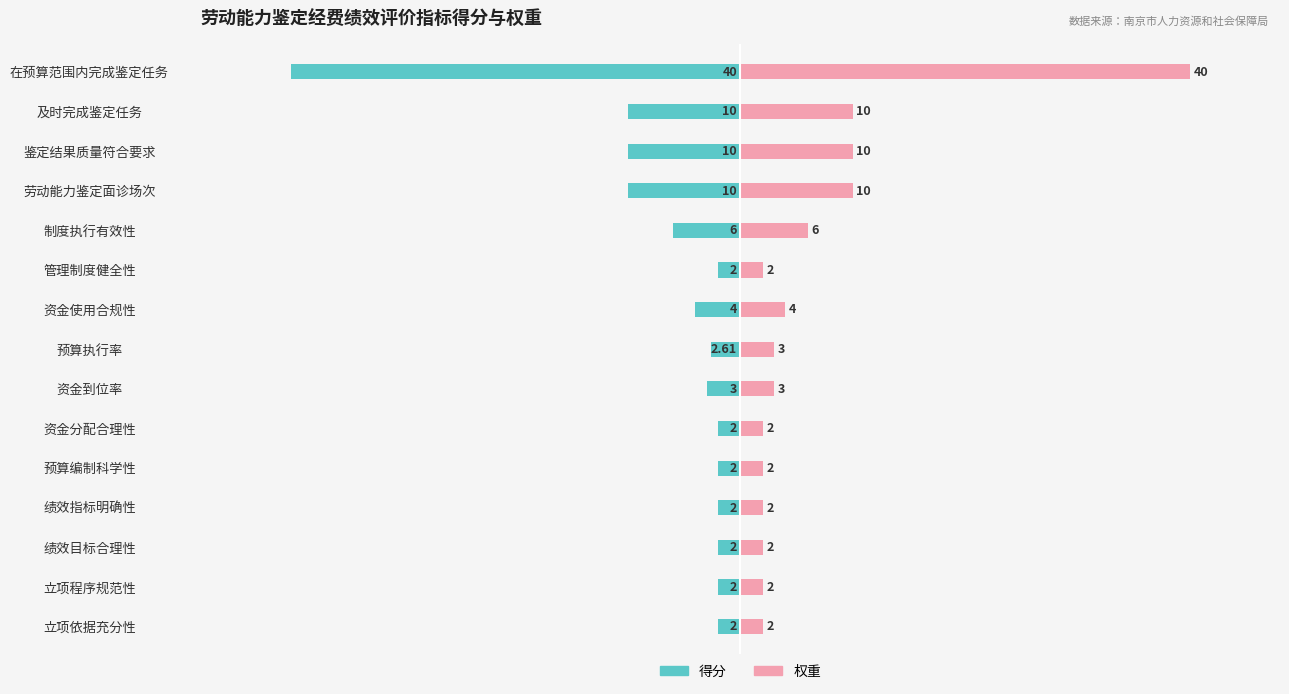

What is the difference between the maximum and second lowest values in the 权重 series?

38.0